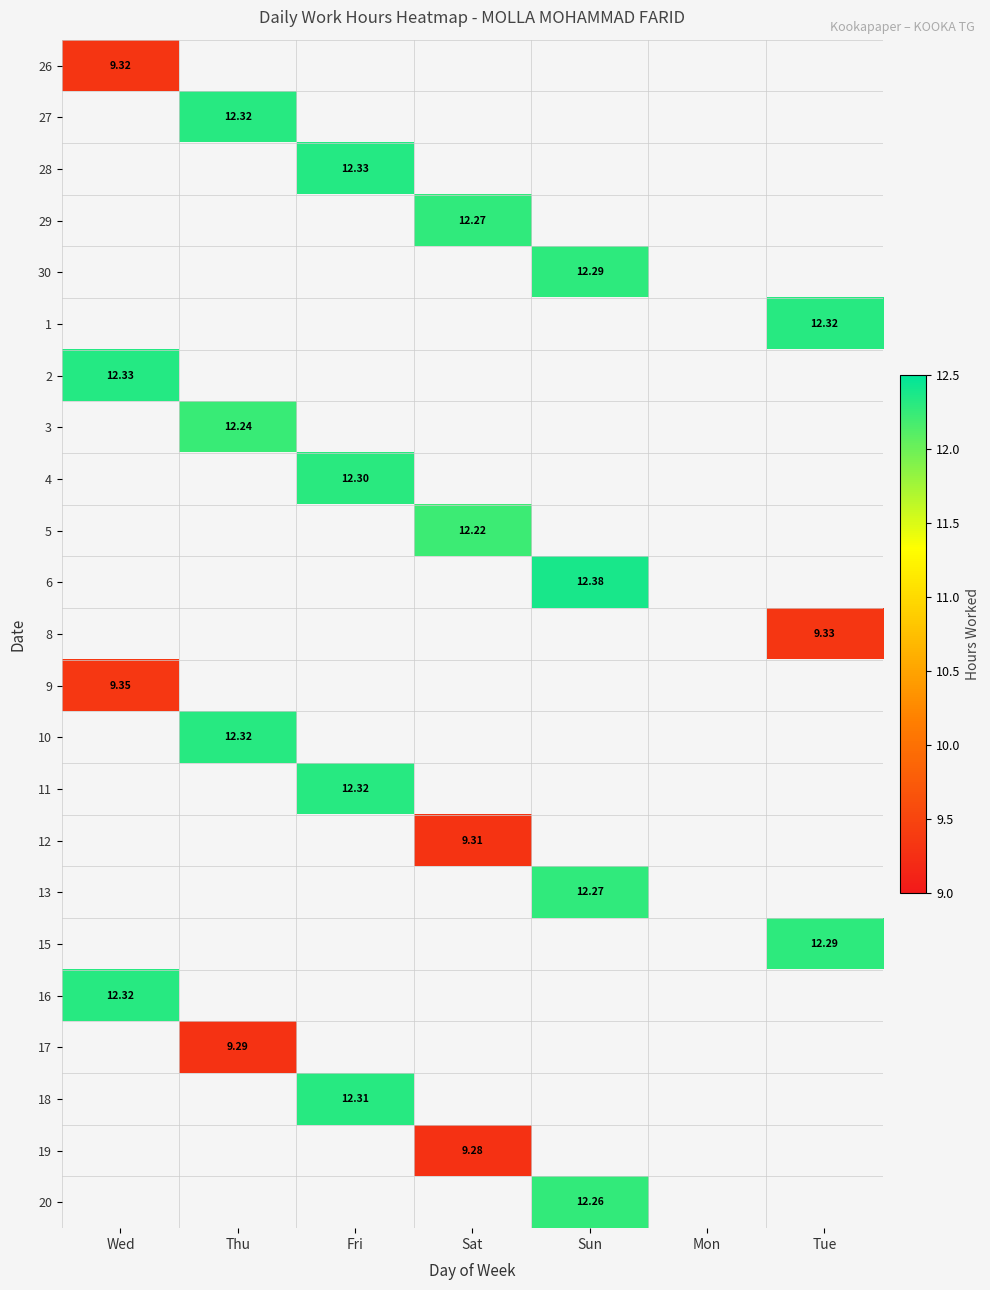

How many values in 10 are above zero?

1